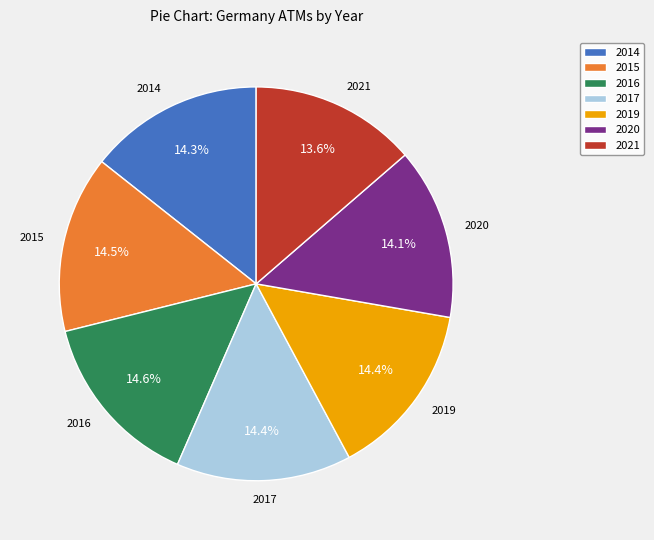

Between 2021 and 2015, which is larger?

2015